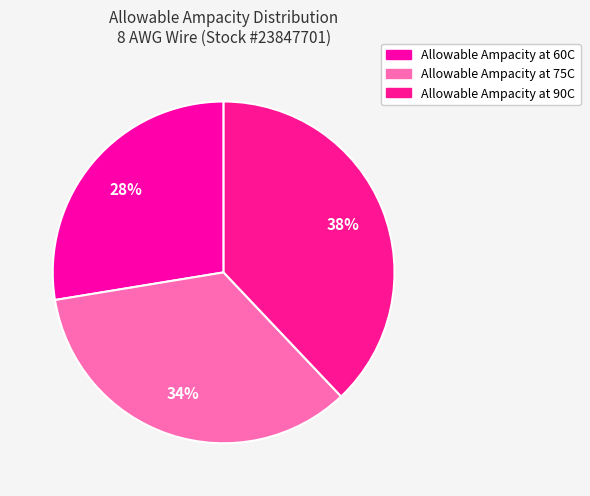

Rank the categories by value from highest to lowest.

Allowable Ampacity at 90C, Allowable Ampacity at 75C, Allowable Ampacity at 60C